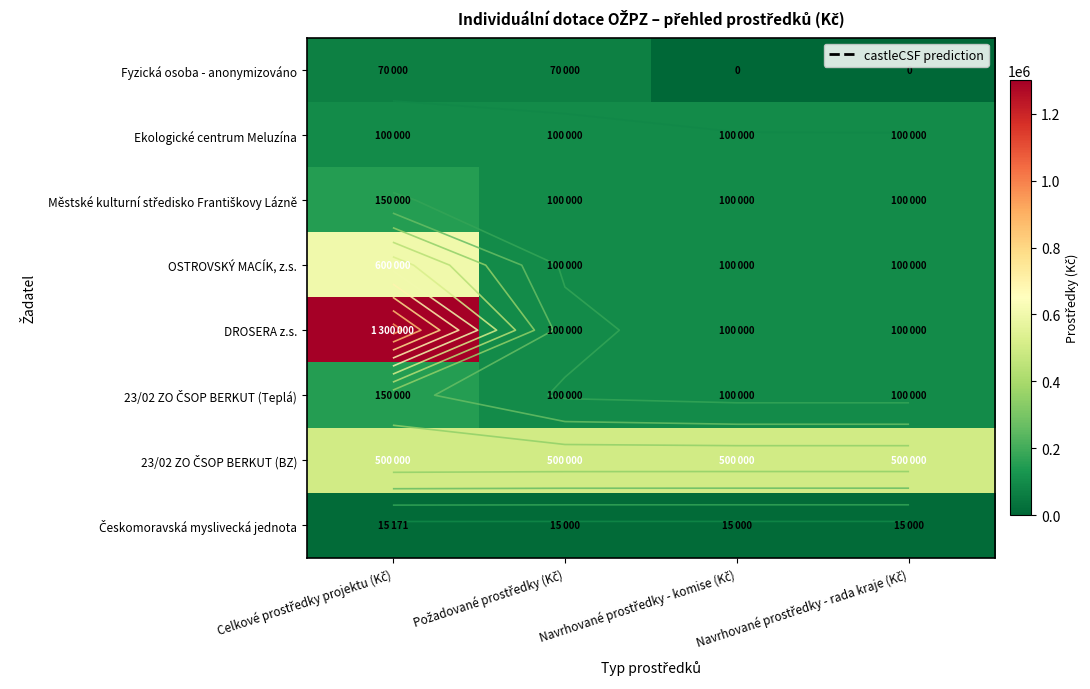

At Požadované prostředky (Kč), list the series in order from smallest to largest.

Českomoravská myslivecká jednota, Fyzická osoba - anonymizováno, Ekologické centrum Meluzína, Městské kulturní středisko Františkovy Lázně, OSTROVSKÝ MACÍK, z.s., DROSERA z.s., 23/02 ZO ČSOP BERKUT (Teplá), 23/02 ZO ČSOP BERKUT (BZ)